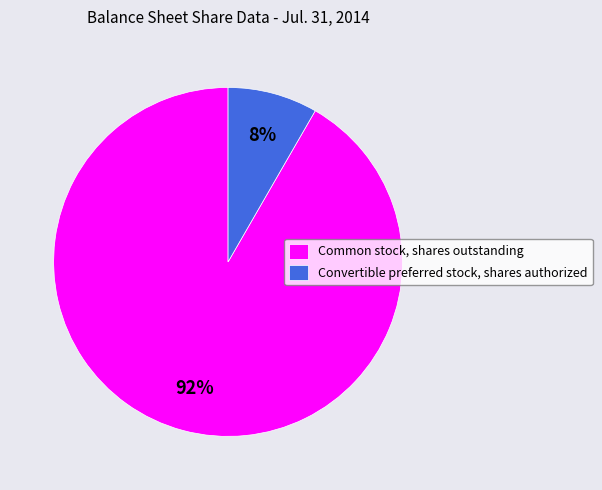

To the nearest percent, what is the combined percentage of Common stock, shares outstanding and Convertible preferred stock, shares authorized?

100%